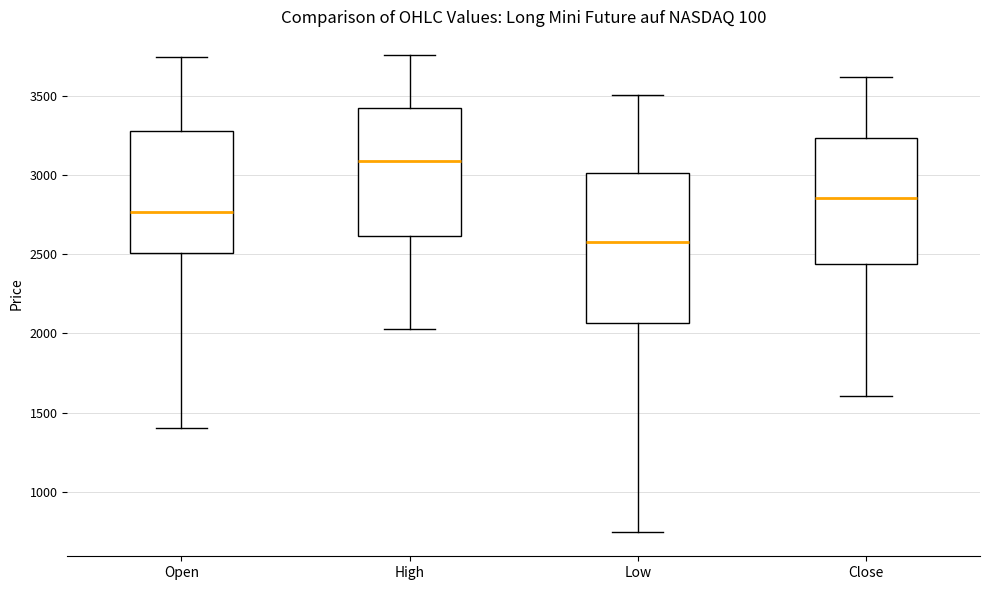

Which box is the tallest, from its lower edge to its upper edge?

Low